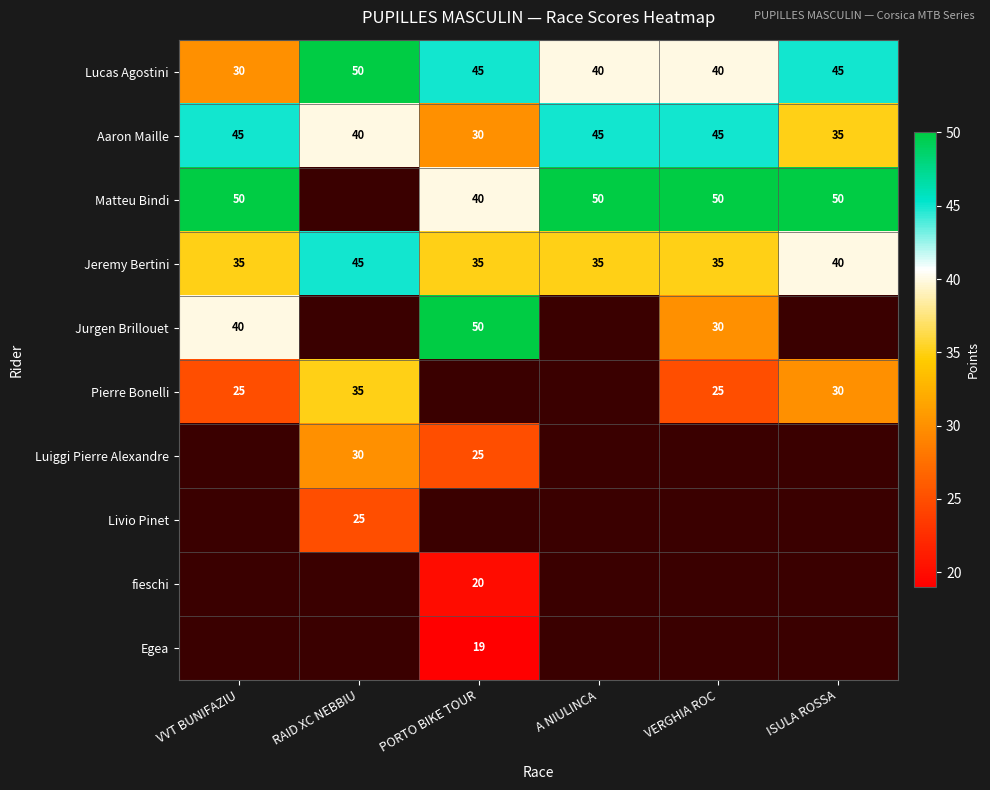

True or false: Lucas Agostini has a value of 18 at RAID XC NEBBIU.

False